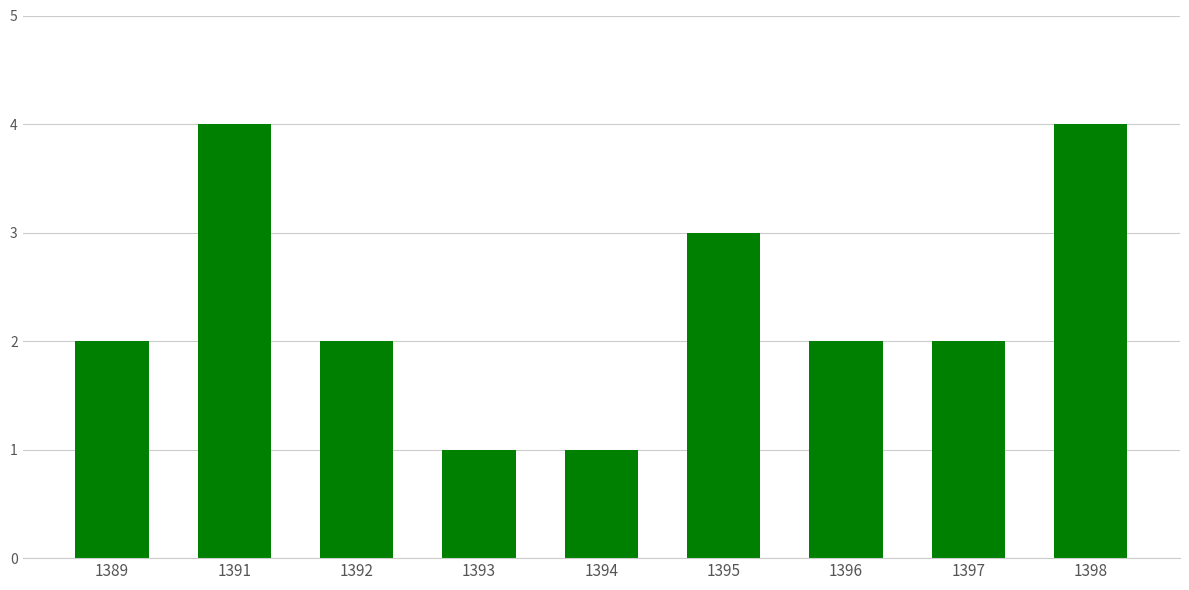

What is the sum of the values at 1394 and 1391?

5